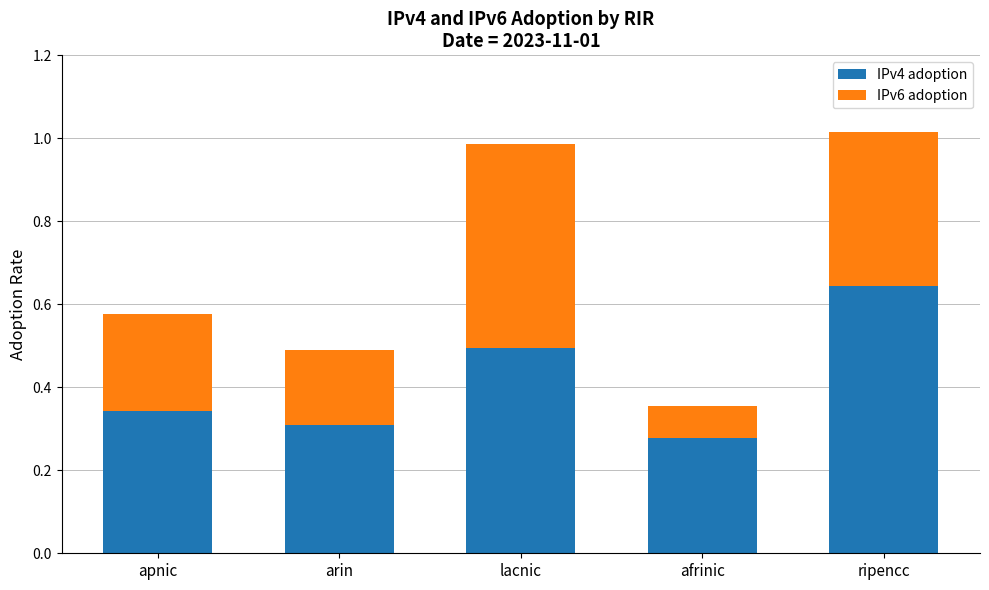

True or false: IPv4 adoption has a value of 0.3 at afrinic.

True